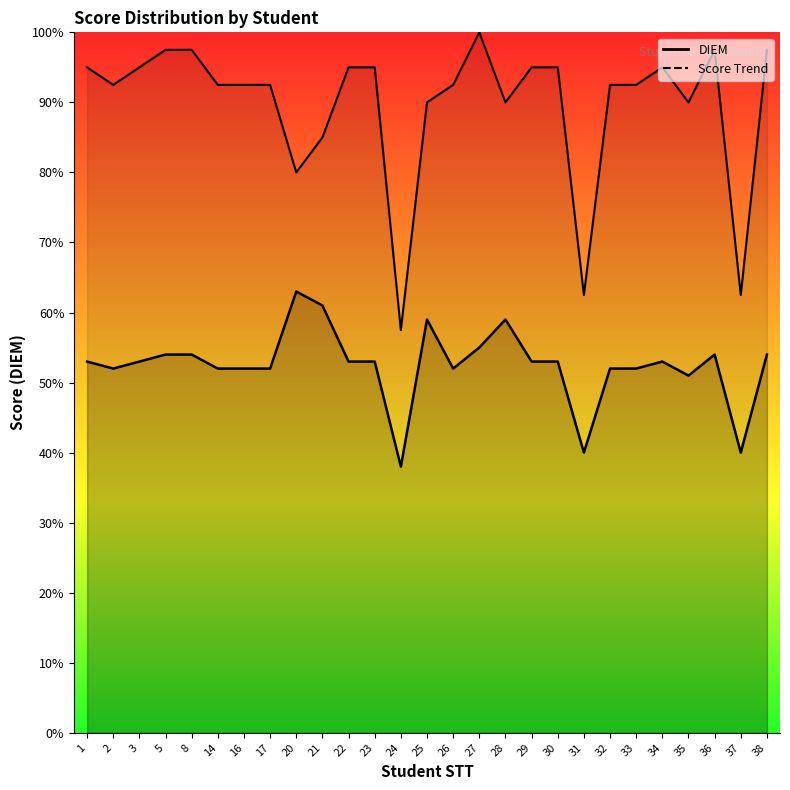

Rank the categories by value from highest to lowest.

20, 21, 25, 28, 27, 5, 8, 36, 38, 1, 3, 22, 23, 29, 30, 34, 2, 14, 16, 17, 26, 32, 33, 35, 31, 37, 24